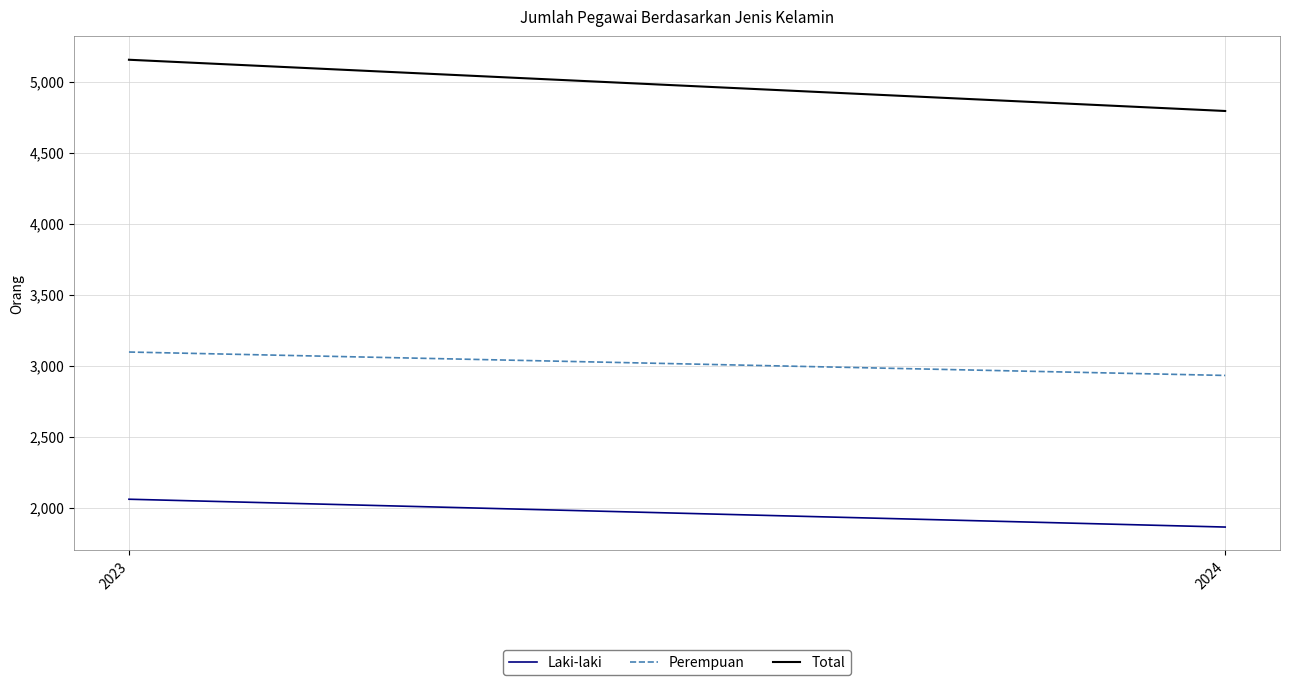

Reading right to left, extract all data points from this chart.

Laki-laki: 2024=1863	2023=2059
Perempuan: 2024=2931	2023=3096
Total: 2024=4794	2023=5155